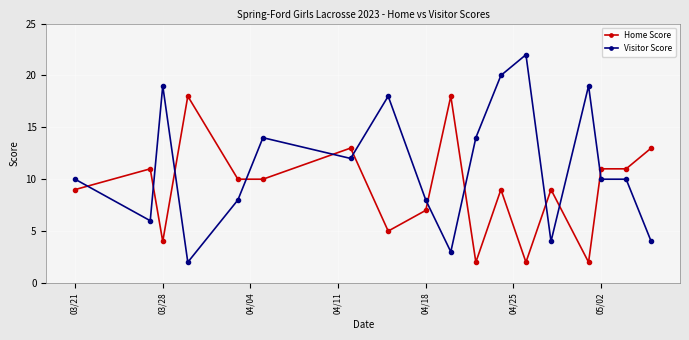

Which series has the widest spread of values?

Visitor Score